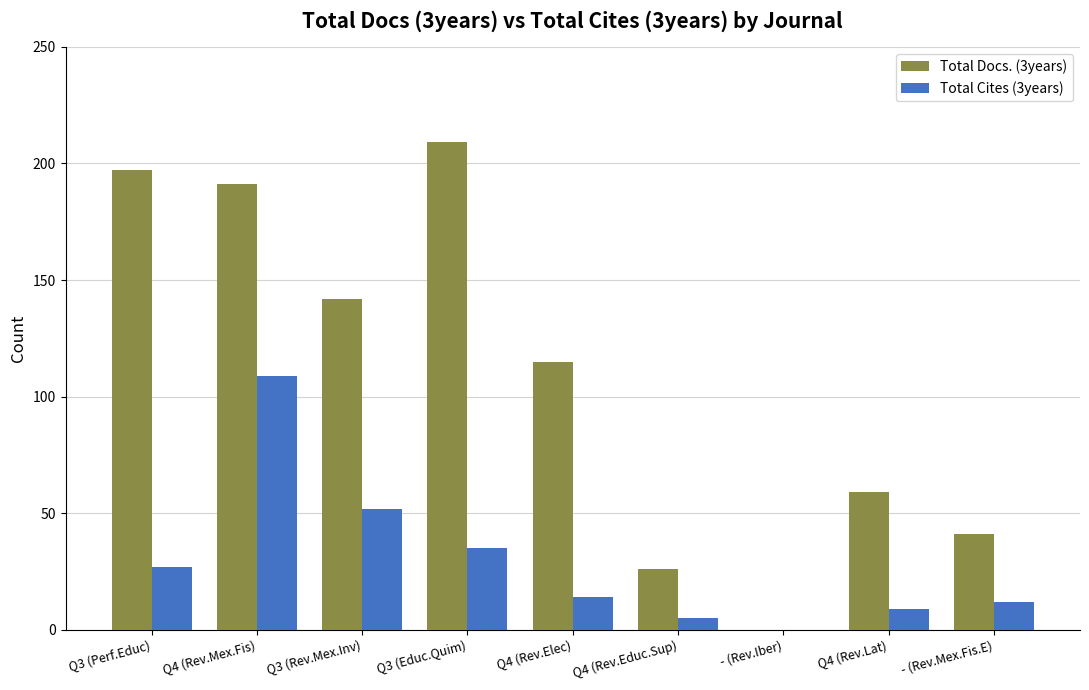

Are the bars grouped side by side (vs. stacked)?

Yes